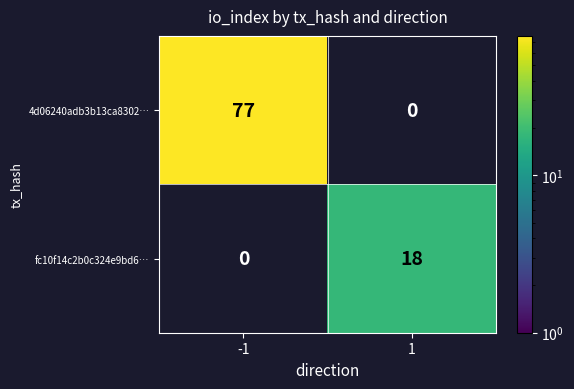

Is it true that fc10f14c2b0c324e9bd6… equals 31 at 1?

False